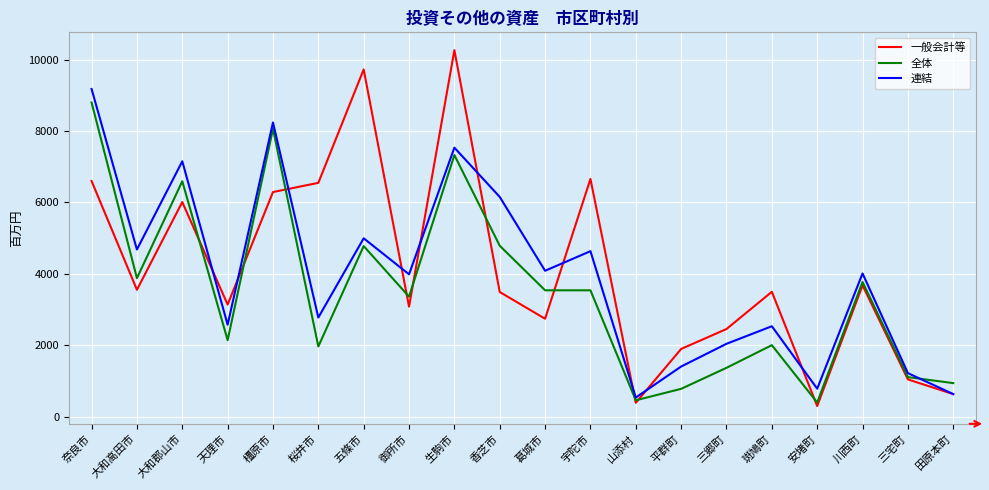

Count the number of categories in the chart.

20